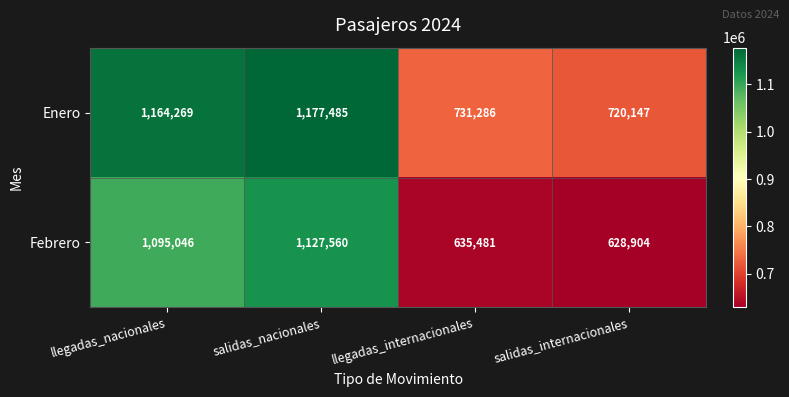

What is the sum of the Febrero values at salidas_internacionales and salidas_nacionales?

1756464